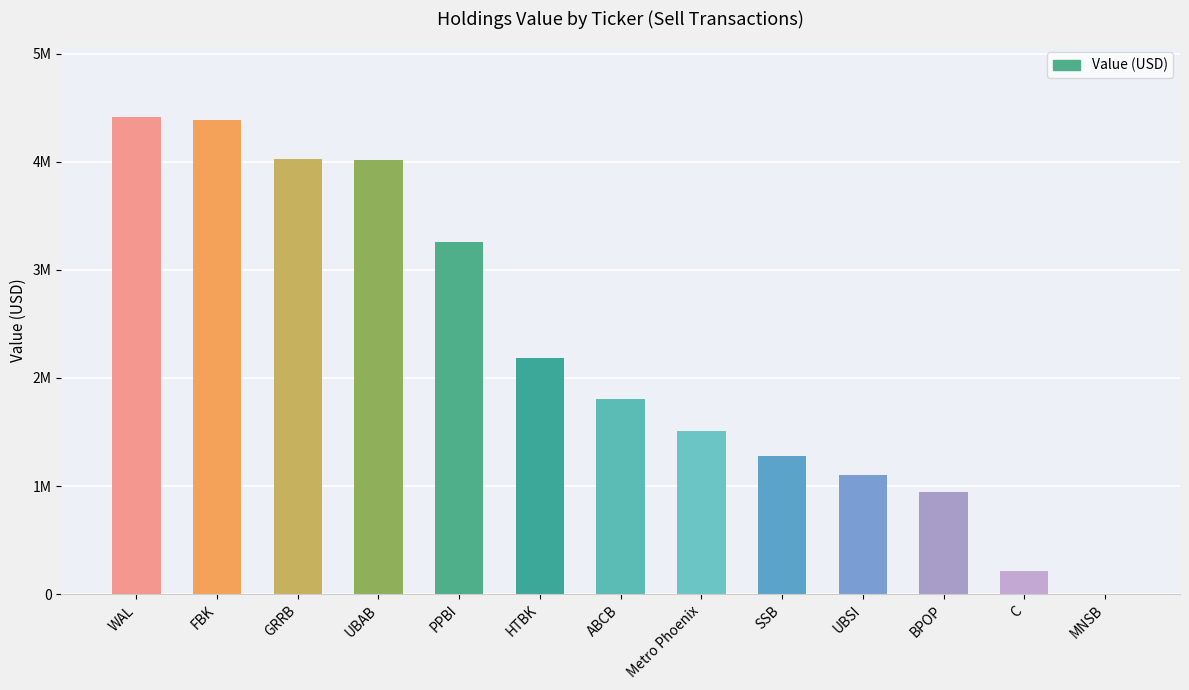

Reading left to right, extract all data points from this chart.

4414000	4384000	4029000	4014000	3257000	2182000	1808000	1513000	1280000	1102000	946000	210000	5000